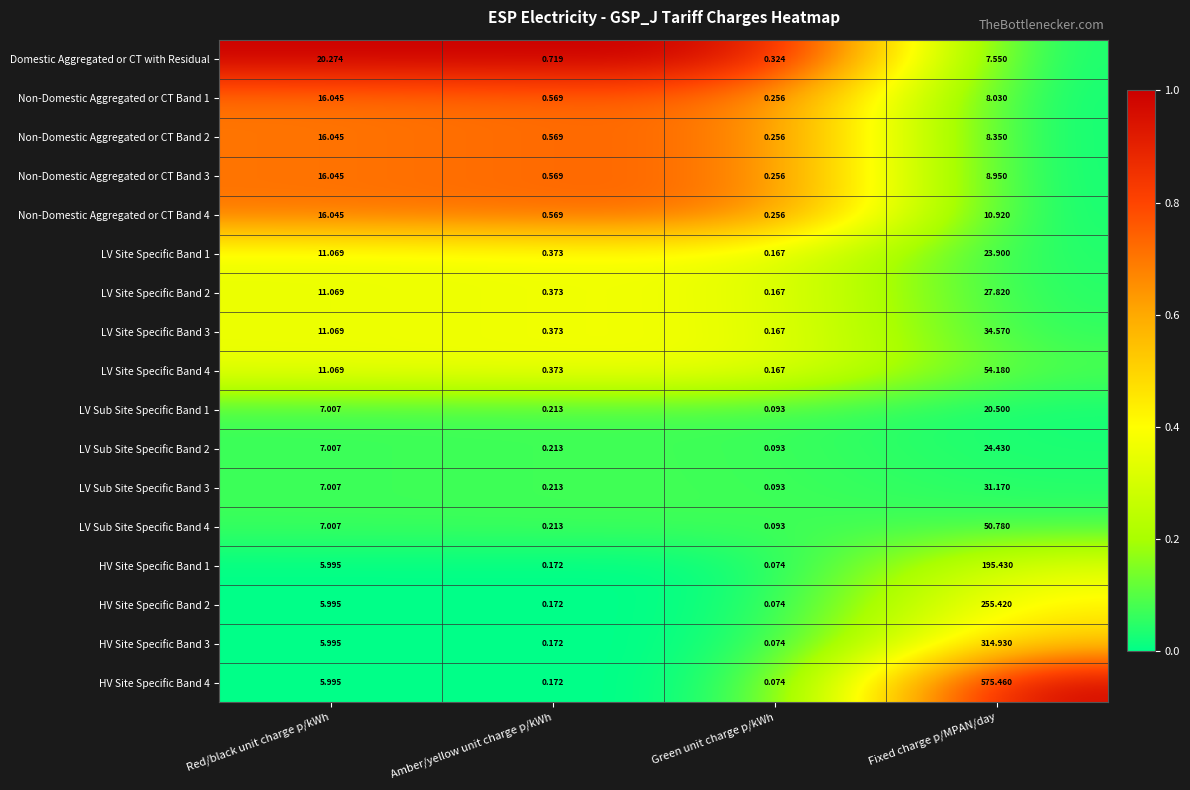

Is the value of LV Site Specific Band 2 at Red/black unit charge p/kWh greater than the value of LV Site Specific Band 3 at Fixed charge p/MPAN/day?

No